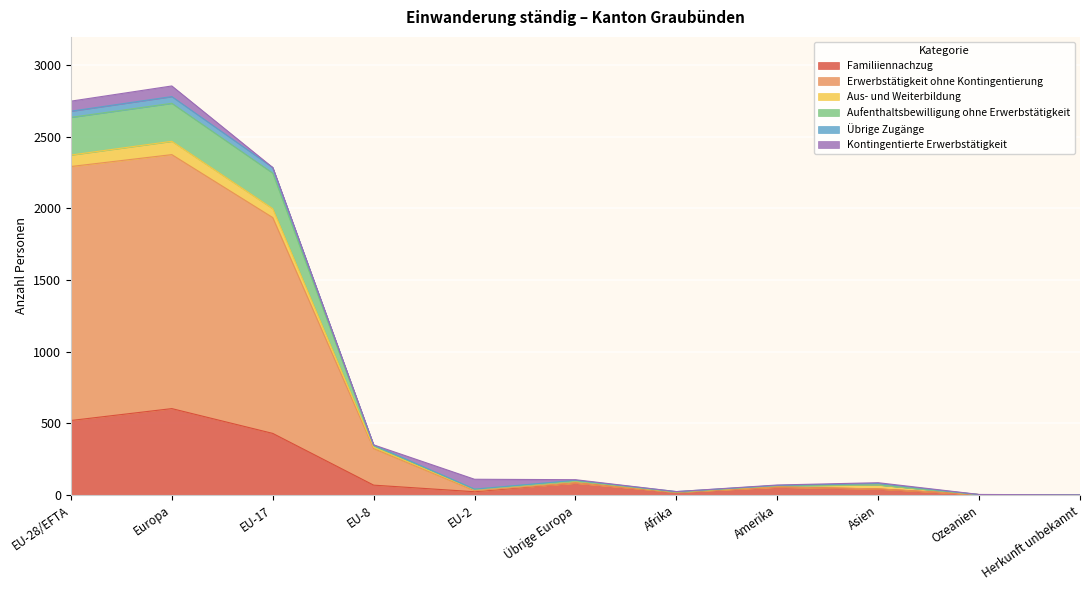

Where is the first local maximum for Familiiennachzug?

Europa